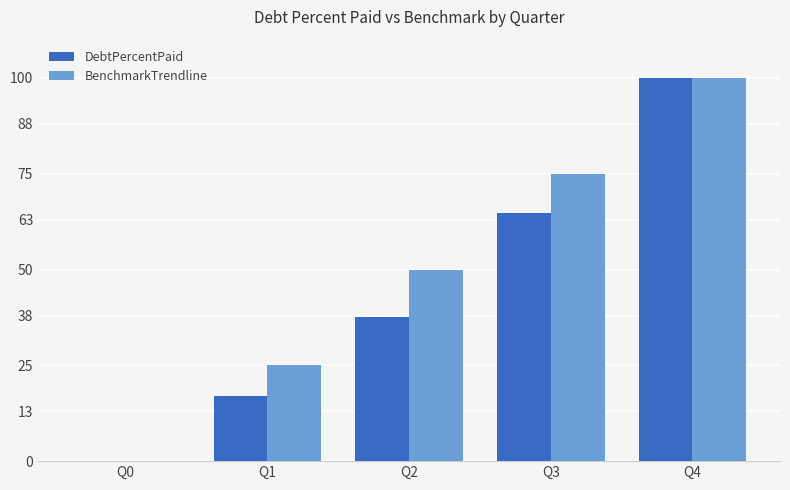

Which series changed the most between Q2 and Q4?

DebtPercentPaid